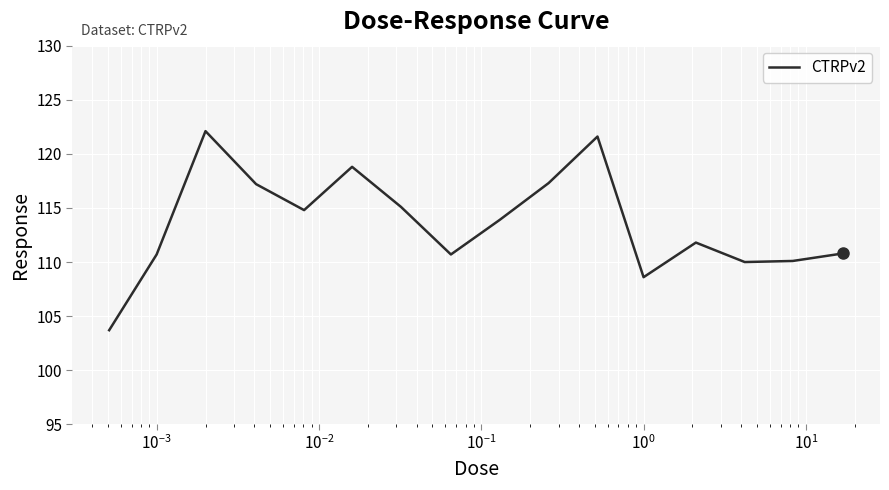

What is the minimum value shown in the chart?

103.7